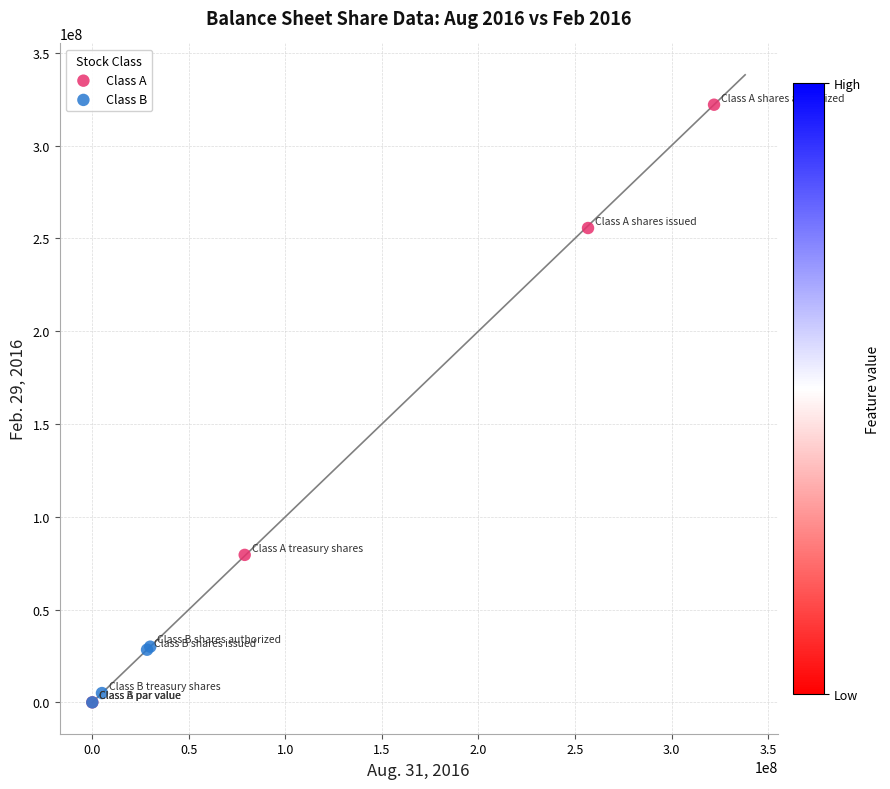

Which series contains the highest Y value?

Class A